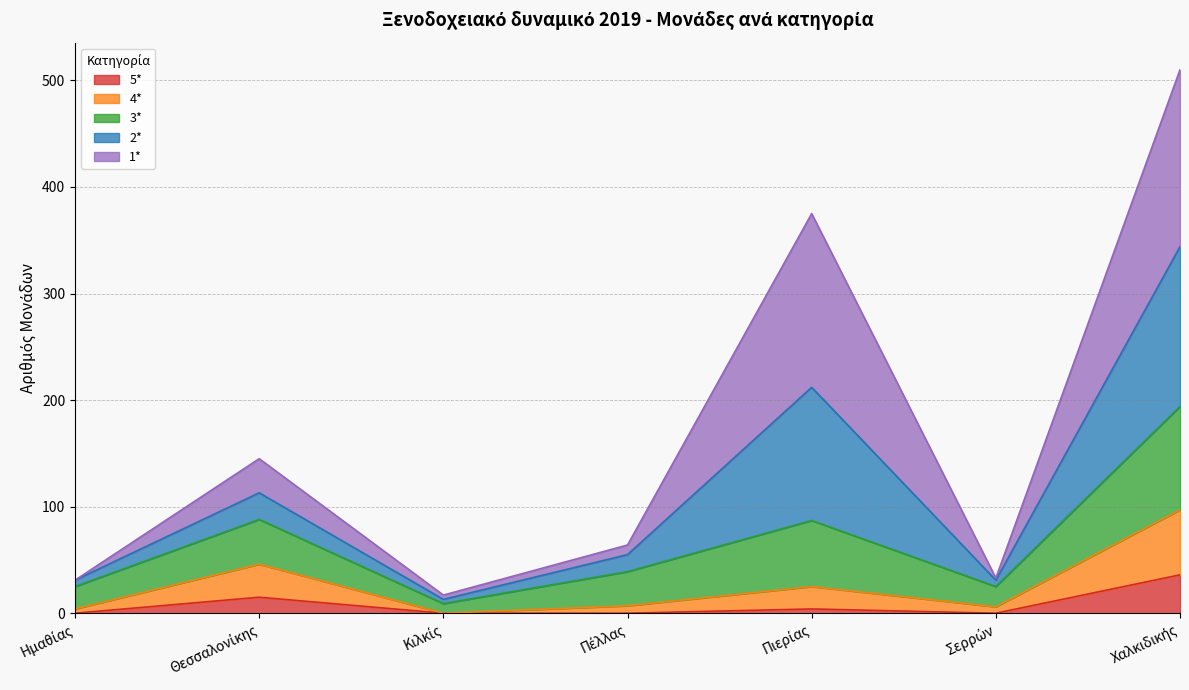

At which category does 2* reach its first local valley?

Κιλκίς